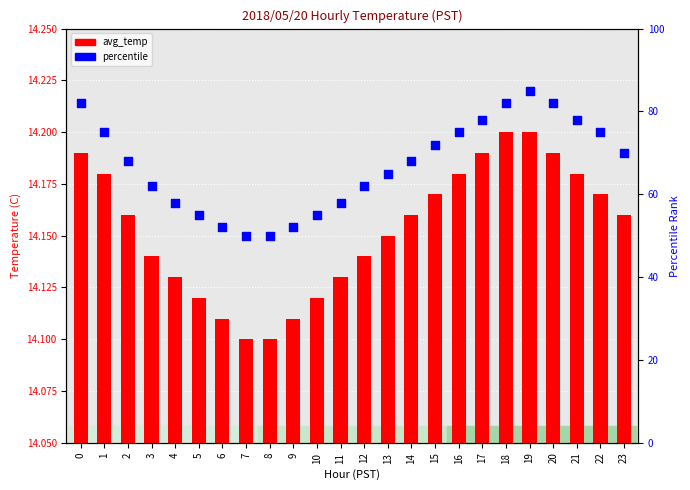

Which series reaches the minimum Y coordinate?

avg_temp